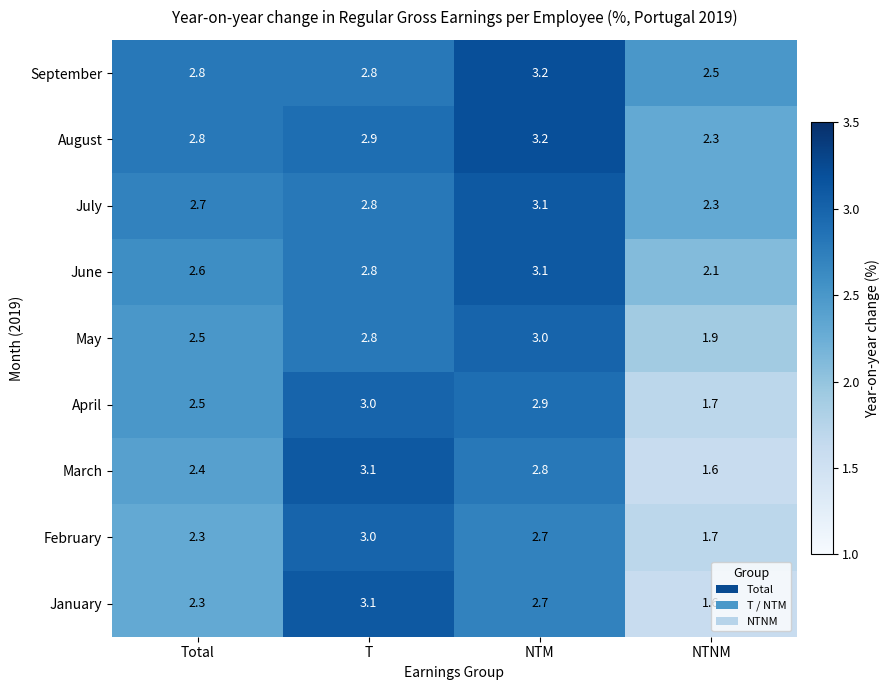

Is the value of May at Total greater than the value of January at NTNM?

Yes